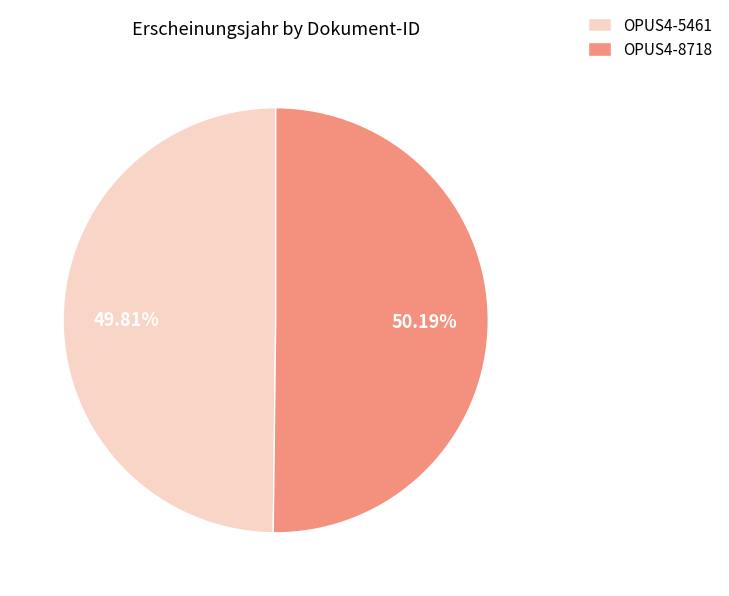

Is there a majority slice in this chart?

Yes